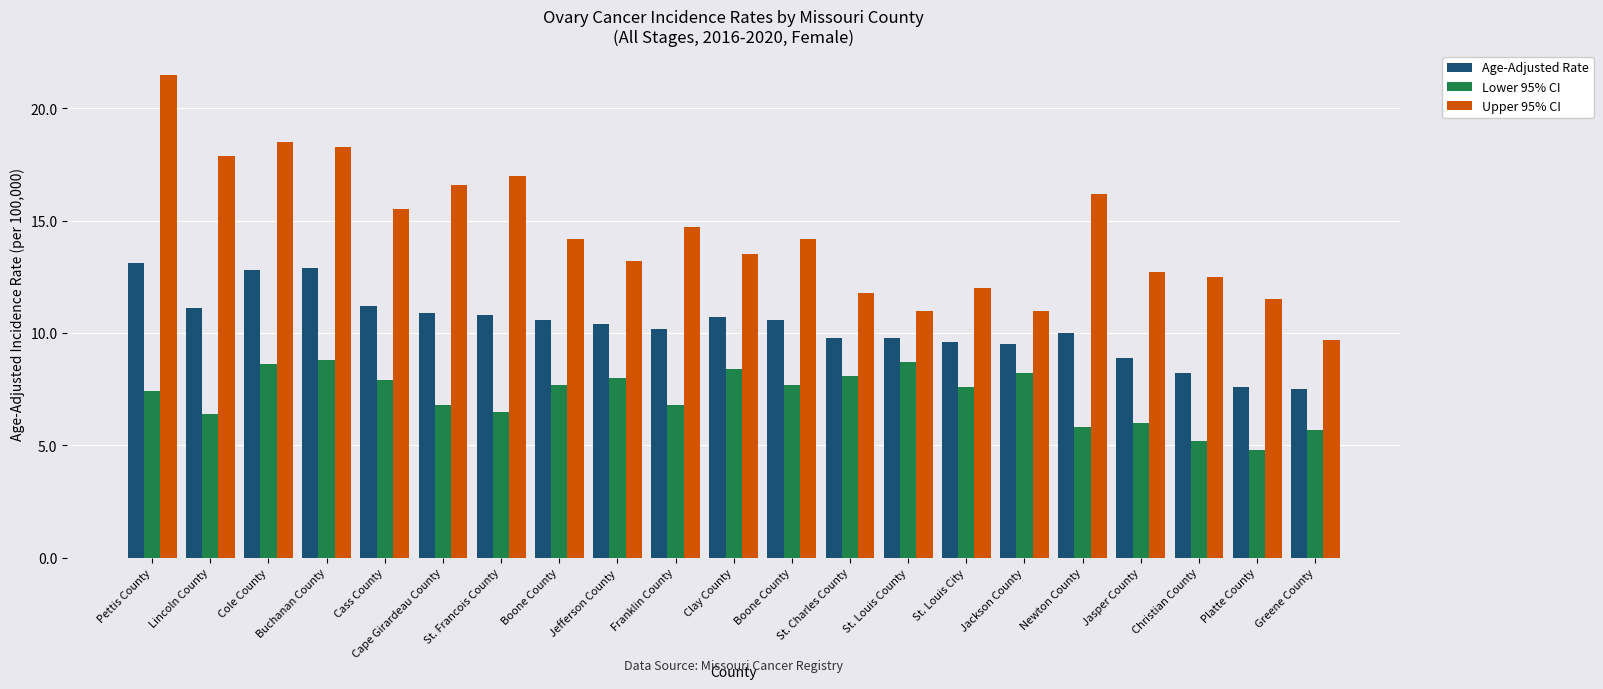

Rank the series by their average value, from highest to lowest.

Upper 95% CI, Age-Adjusted Rate, Lower 95% CI